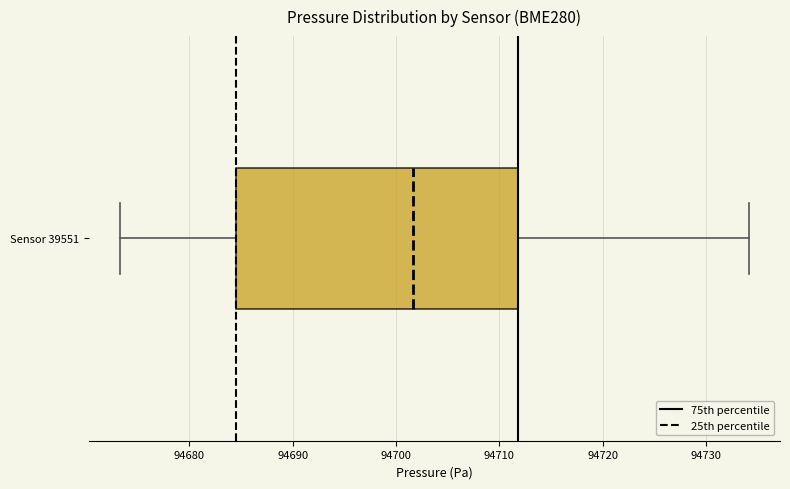

Read this box plot against the x-axis: the position of the median line, the range covered by the box, and the ends of both whiskers. The values are not printed on the chart, so give them approximately, as read against the axis.

median 94702, box 94685 to 94712, whiskers 94673 to 94734